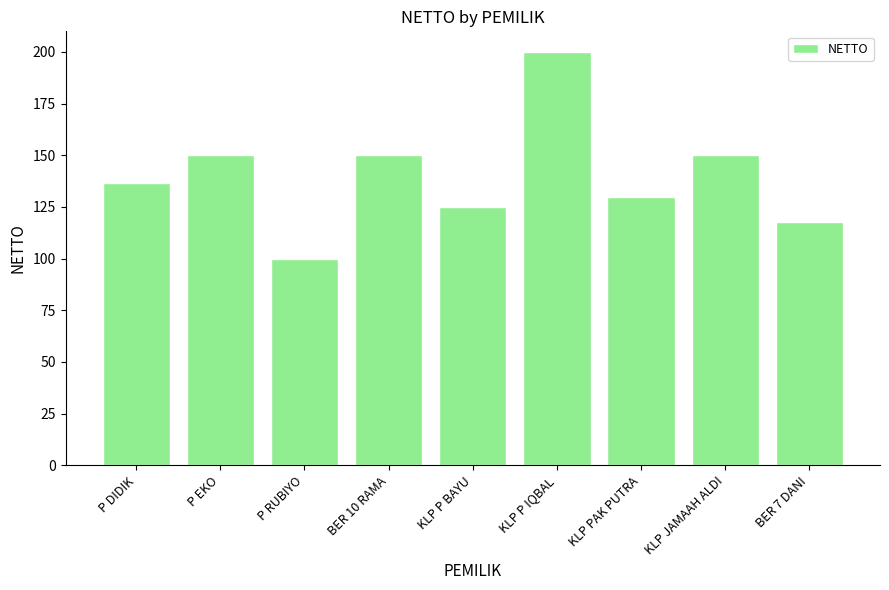

What is the value of the 2nd bar from the left?

150.0